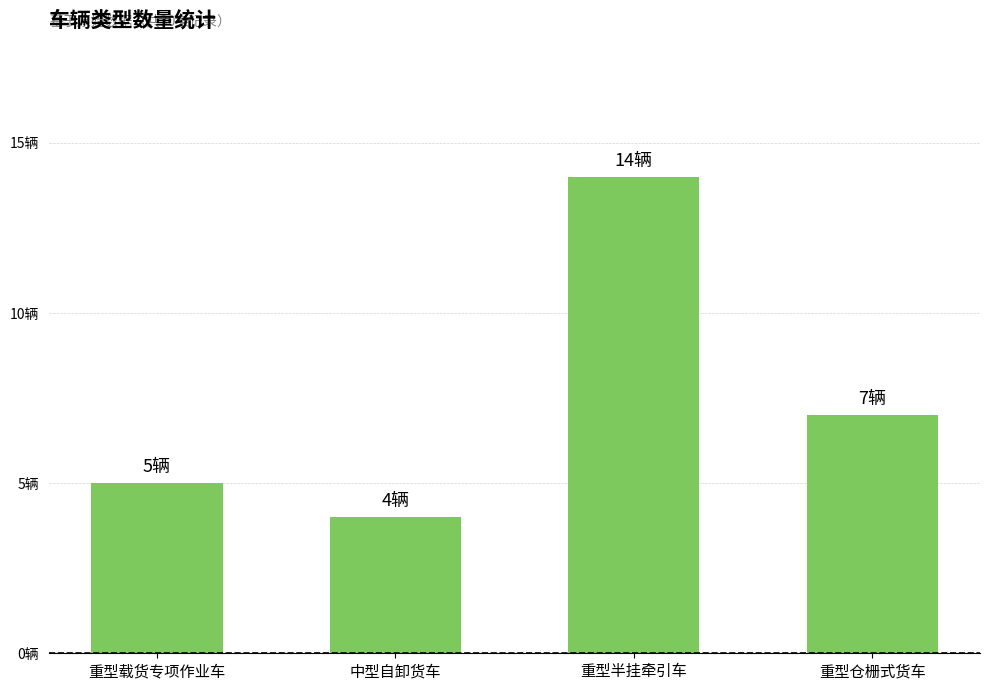

What is the difference between the second highest and minimum values?

3